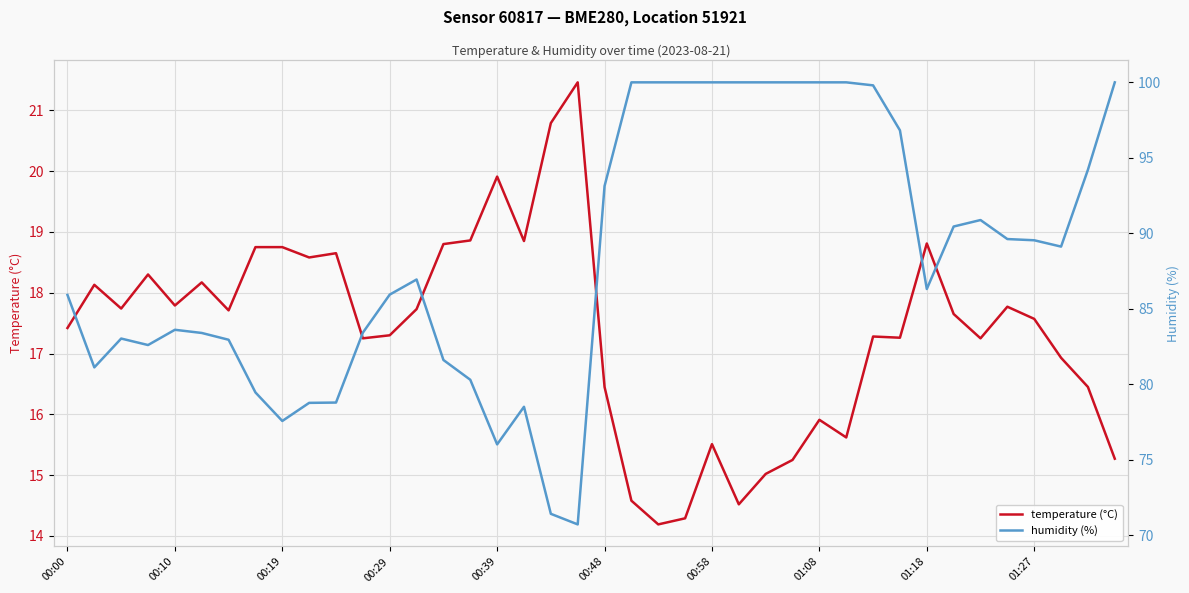

True or false: temperature (°C) and humidity (%) intersect in this chart.

False